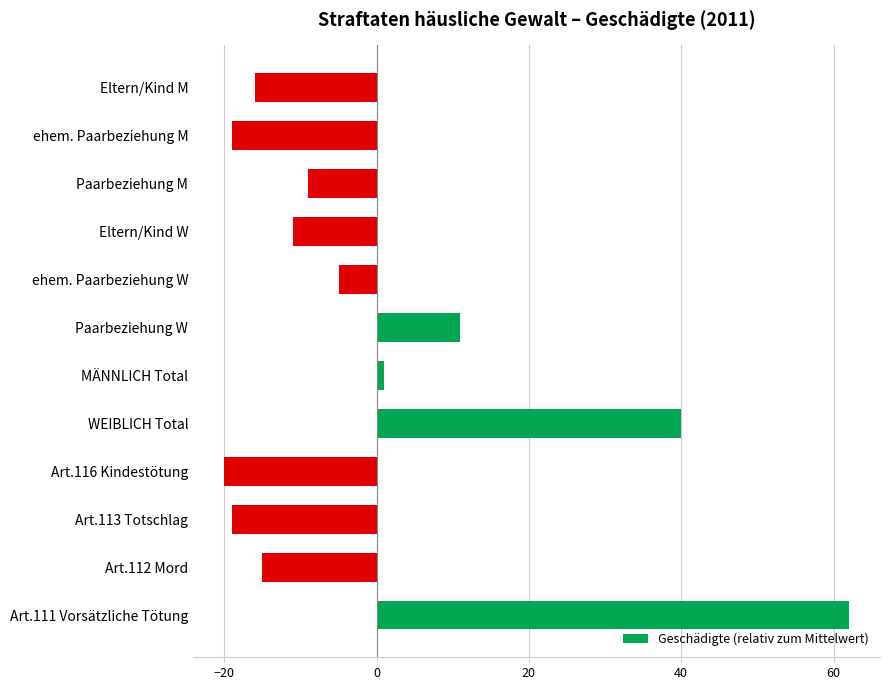

Is it true that the value at WEIBLICH Total is 70?

False